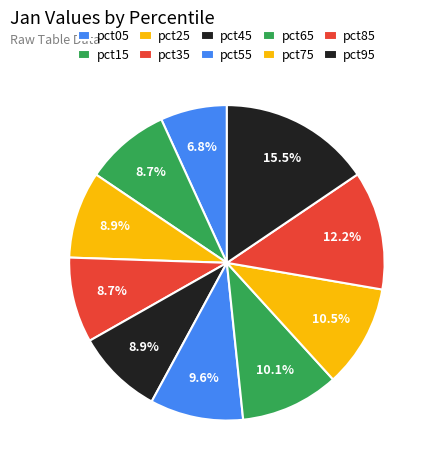

Rank the categories by value from lowest to highest.

pct05, pct15, pct35, pct45, pct25, pct55, pct65, pct75, pct85, pct95